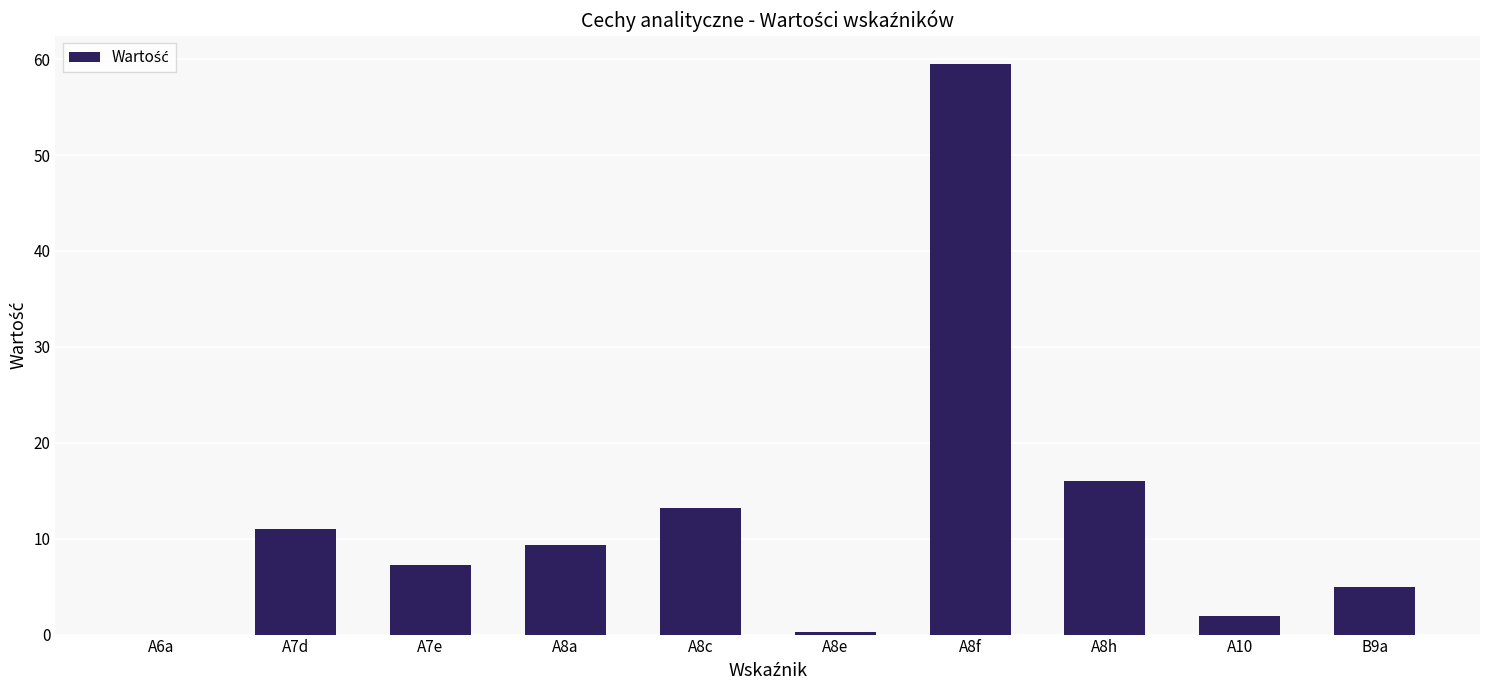

What is the change in value from A6a to A8a?

+9.3